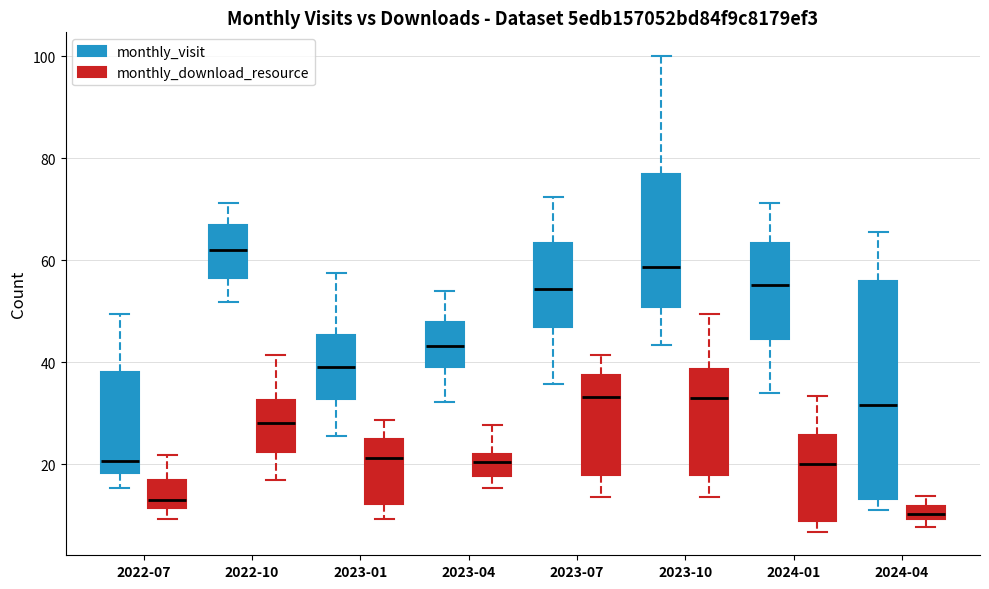

Where is the upper edge of the box for 2024-01 (monthly_download_resource) on the y-axis? The values are not printed on the chart, so give them approximately, as read against the axis.

26